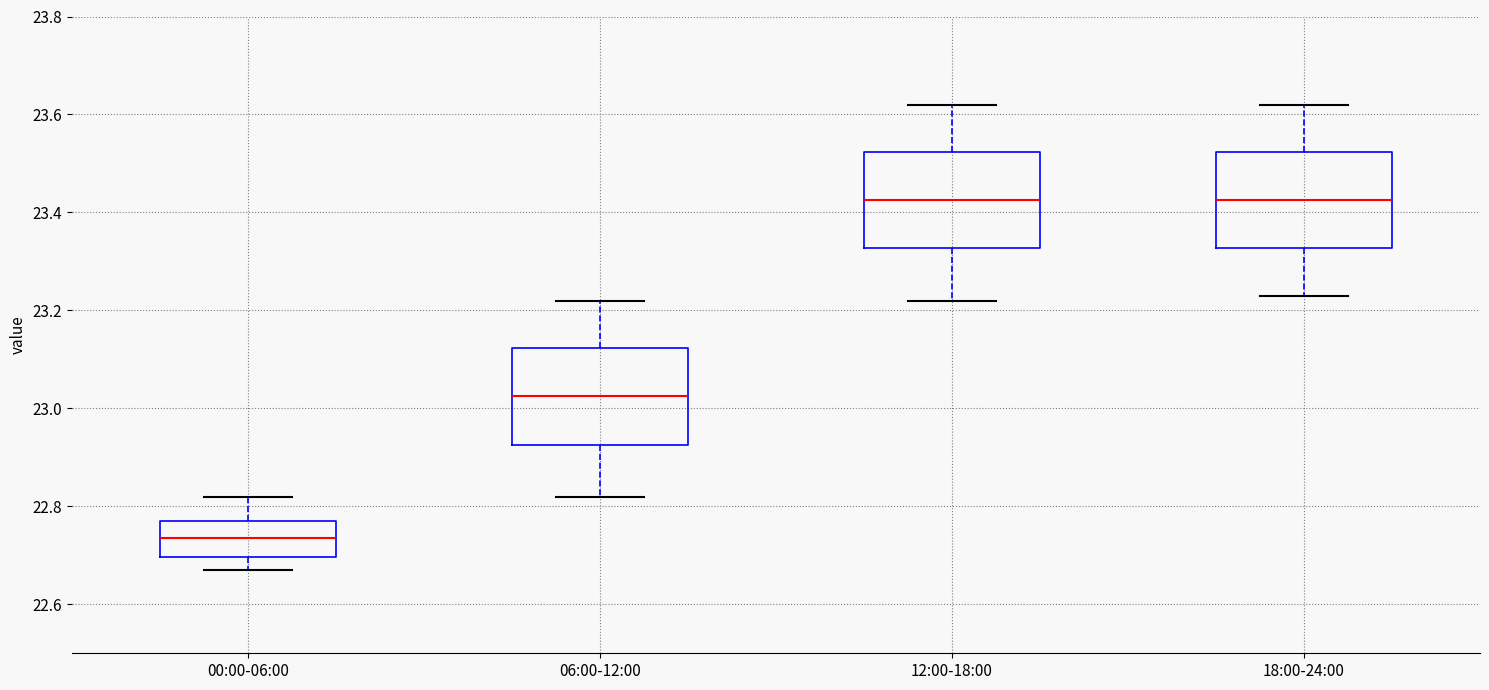

Where is the lower edge of the box for 06:00-12:00 on the y-axis? The values are not printed on the chart, so give them approximately, as read against the axis.

22.92